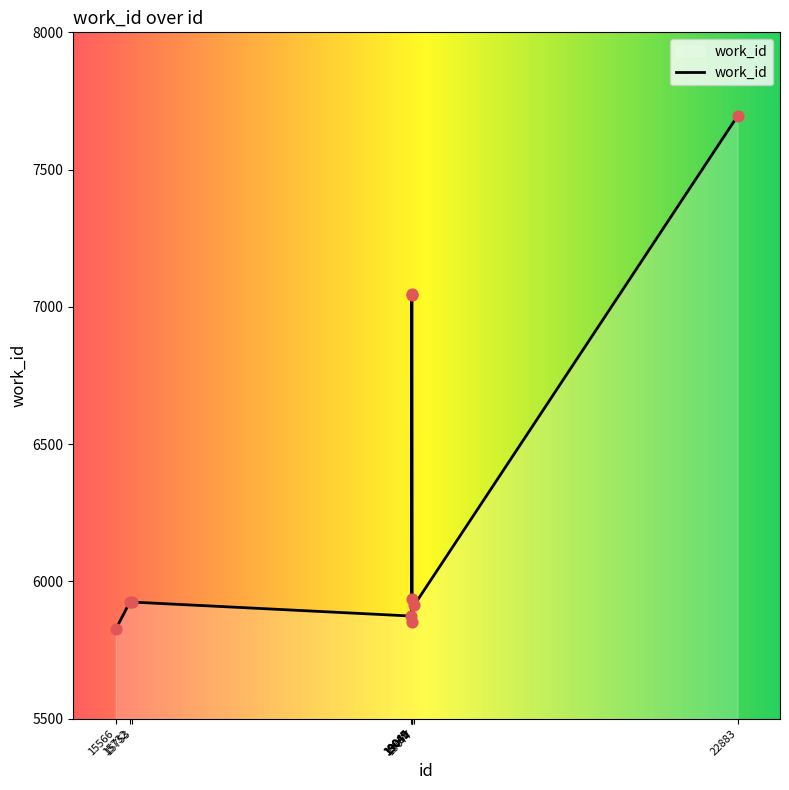

What is the change in value from 19049 to 22883?

+1759